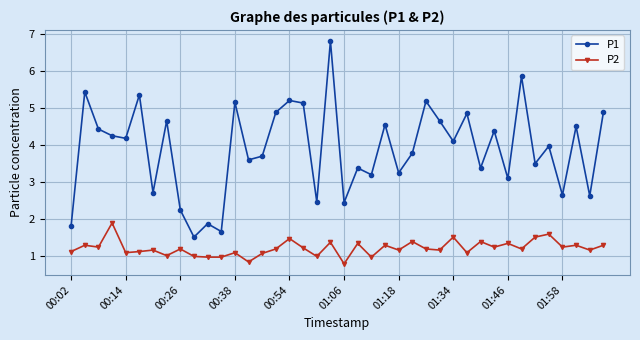

Which series has the largest total across all categories?

P1